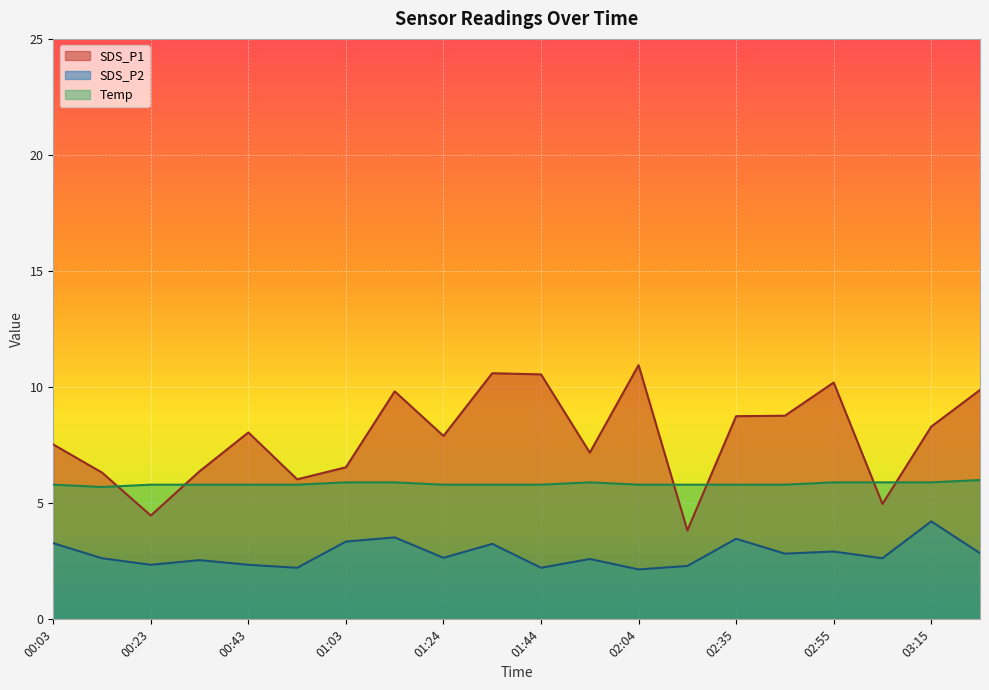

Reading left to right, what are all the values shown in this chart?

SDS_P1: 00:03=7.5	00:13=6.3	00:23=4.5	00:33=6.4	00:43=8.1	00:53=6.0	01:03=6.5	01:13=9.8	01:24=7.9	01:34=10.6	01:44=10.6	01:54=7.2	02:04=10.9	02:14=3.8	02:35=8.8	02:45=8.8	02:55=10.2	03:05=5.0	03:15=8.3	03:25=9.9
SDS_P2: 00:03=3.3	00:13=2.6	00:23=2.4	00:33=2.5	00:43=2.4	00:53=2.2	01:03=3.4	01:13=3.5	01:24=2.6	01:34=3.2	01:44=2.2	01:54=2.6	02:04=2.1	02:14=2.3	02:35=3.5	02:45=2.8	02:55=2.9	03:05=2.6	03:15=4.2	03:25=2.9
Temp: 00:03=5.8	00:13=5.7	00:23=5.8	00:33=5.8	00:43=5.8	00:53=5.8	01:03=5.9	01:13=5.9	01:24=5.8	01:34=5.8	01:44=5.8	01:54=5.9	02:04=5.8	02:14=5.8	02:35=5.8	02:45=5.8	02:55=5.9	03:05=5.9	03:15=5.9	03:25=6.0